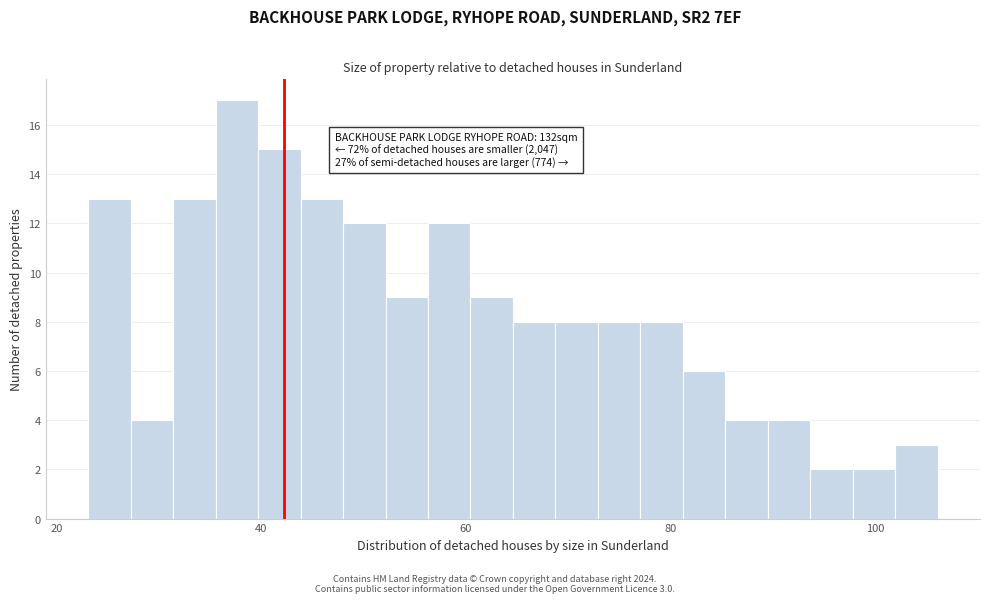

Around what value on the x-axis is the tallest bar? Give the approximate position of its centre, as read against the axis.

38